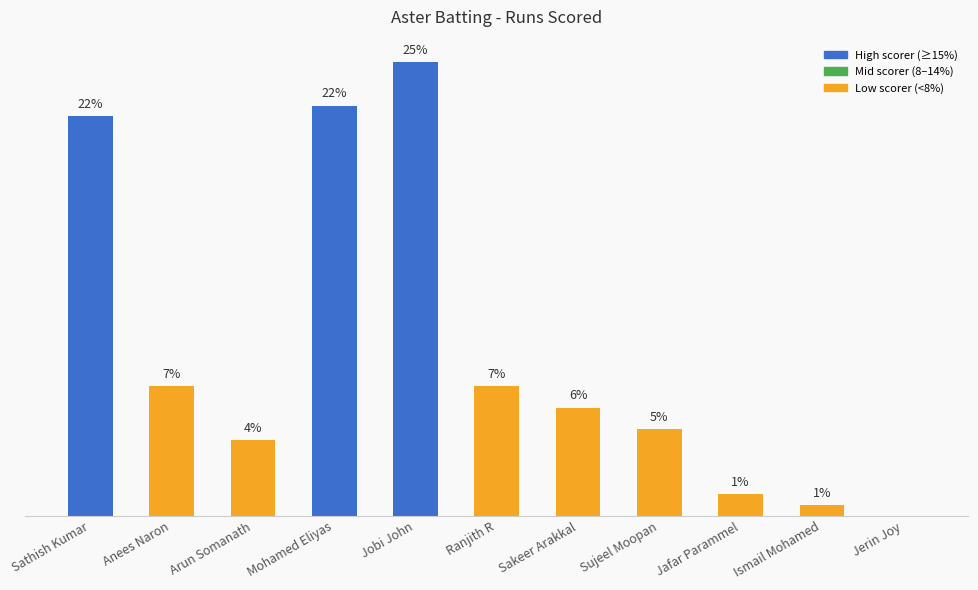

Are the bars horizontal?

No